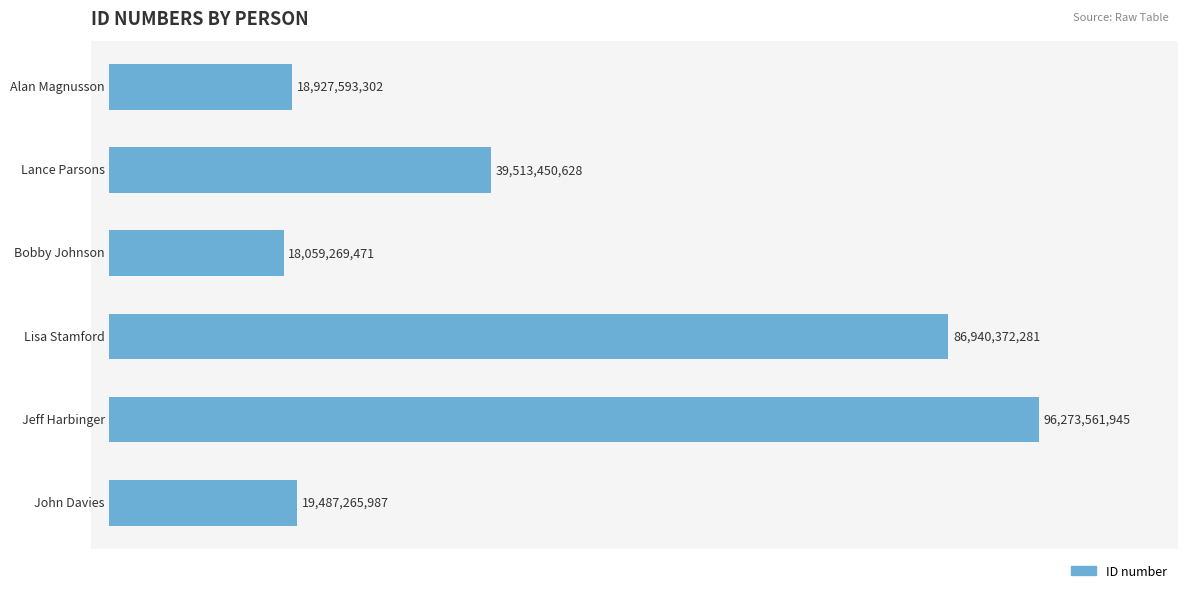

What is the difference between the second highest and minimum values?

68881102810